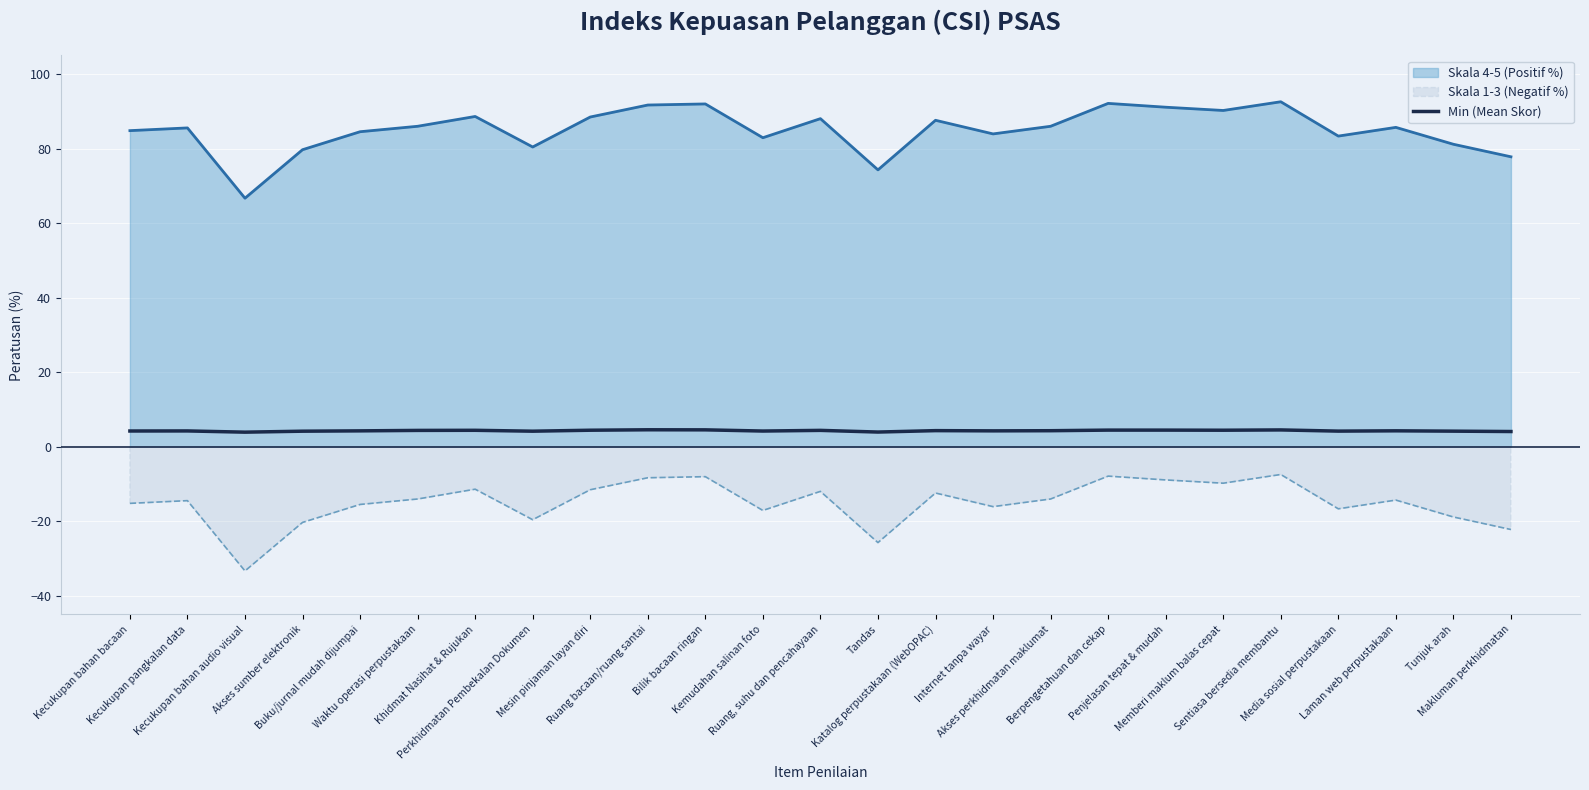

What is the greatest value displayed?

92.5